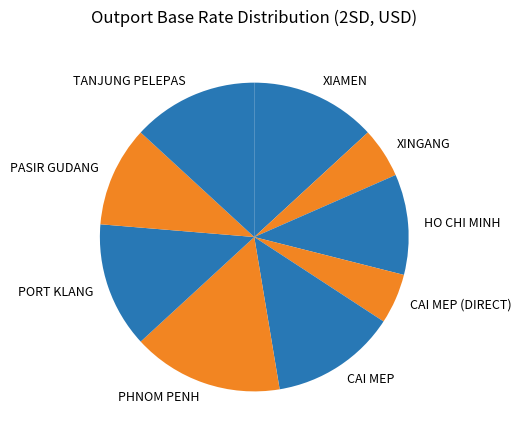

Approximately how many times larger is the value at PASIR GUDANG compared to HO CHI MINH?

1.0